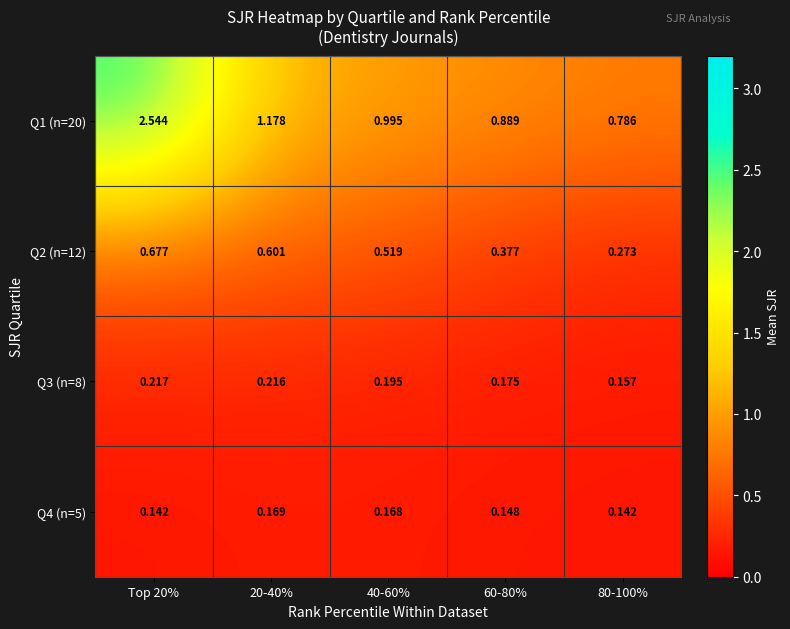

Between 20-40% and 80-100%, which series saw the biggest shift?

Q1 (n=20)